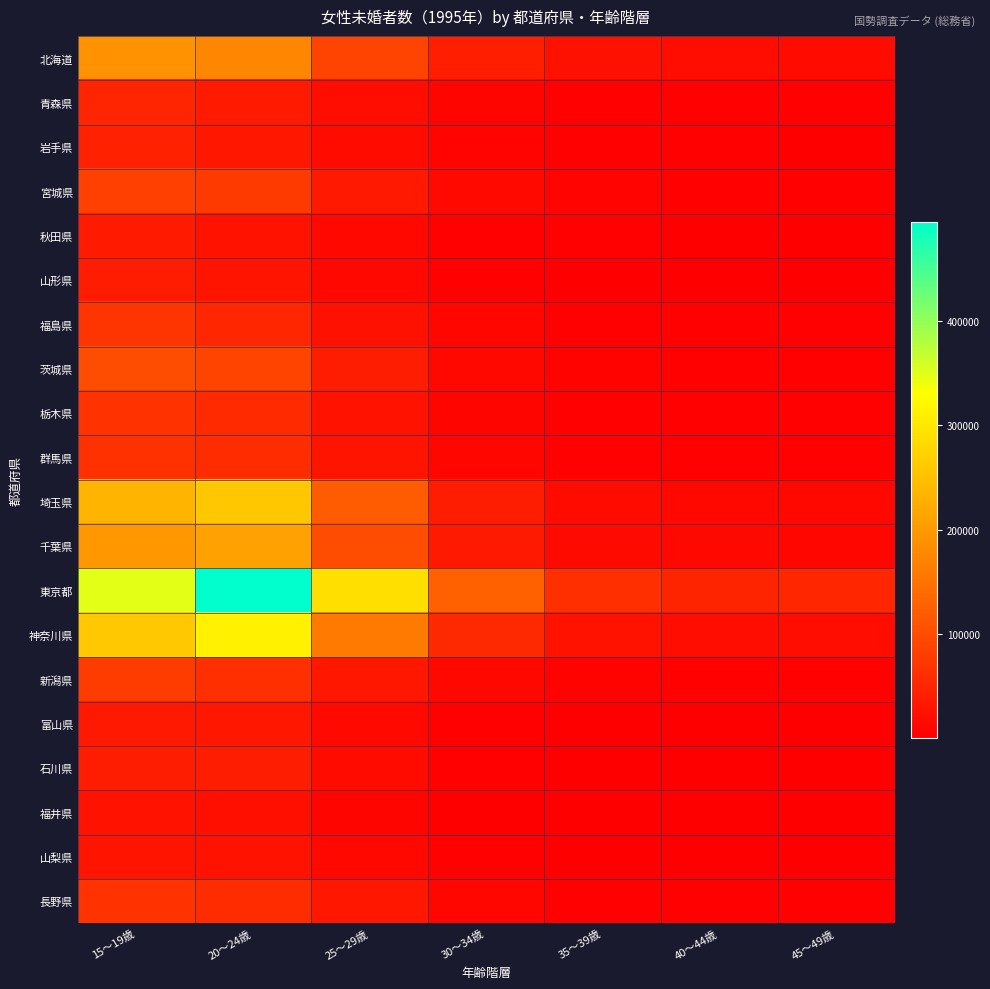

Reading left to right, list all the values displayed in this chart.

北海道: 15～19歳=190745	20～24歳=174643	25～29歳=88221	30～34歳=41830	35～39歳=23349	40～44歳=18732	45～49歳=16140
青森県: 15～19歳=49268	20～24歳=36558	25～29歳=18500	30～34歳=8094	35～39歳=4625	40～44歳=3319	45～49歳=3102
岩手県: 15～19歳=44922	20～24歳=31815	25～29歳=16952	30～34歳=7433	35～39歳=3930	40～44歳=3166	45～49歳=2704
宮城県: 15～19歳=83920	20～24歳=76900	25～29歳=34489	30～34歳=13522	35～39歳=6955	40～44歳=5065	45～49歳=4379
秋田県: 15～19歳=36306	20～24歳=25208	25～29歳=13100	30～34歳=5513	35～39歳=2904	40～44歳=2279	45～49歳=2079
山形県: 15～19歳=38469	20～24歳=27882	25～29歳=13339	30～34歳=5005	35～39歳=2547	40～44歳=1974	45～49歳=1662
福島県: 15～19歳=69603	20～24歳=50697	25～29歳=24746	30～34歳=9775	35～39歳=5364	40～44歳=4241	45～49歳=3539
茨城県: 15～19歳=101277	20～24歳=90153	25～29歳=40049	30～34歳=12699	35～39歳=5933	40～44歳=4641	45～49歳=4028
栃木県: 15～19歳=65867	20～24歳=56668	25～29歳=25940	30～34歳=8825	35～39歳=4511	40～44歳=3458	45～49歳=3345
群馬県: 15～19歳=64856	20～24歳=58093	25～29歳=27779	30～34歳=10359	35～39歳=5045	40～44歳=4142	45～49歳=4155
埼玉県: 15～19歳=233503	20～24歳=257480	25～29歳=118639	30～34歳=38863	35～39歳=16792	40～44歳=12590	45～49歳=12060
千葉県: 15～19歳=196061	20～24歳=209268	25～29歳=101816	30～34歳=34523	35～39歳=15322	40～44歳=11600	45～49歳=10944
東京都: 15～19歳=347336	20～24歳=494646	25～29歳=289423	30～34歳=126284	35～39歳=63367	40～44歳=48705	45～49歳=51208
神奈川県: 15～19歳=260172	20～24歳=311613	25～29歳=158870	30～34歳=55772	35～39歳=25366	40～44歳=18967	45～49歳=19274
新潟県: 15～19歳=79492	20～24歳=61958	25～29歳=31659	30～34歳=11868	35～39歳=5839	40～44歳=4654	45～49歳=4104
富山県: 15～19歳=34596	20～24歳=32546	25～29歳=14267	30～34歳=4398	35～39歳=1851	40～44歳=1354	45～49歳=1539
石川県: 15～19歳=39585	20～24歳=39158	25～29歳=16284	30～34歳=5051	35～39歳=2382	40～44歳=1707	45～49歳=1904
福井県: 15～19歳=25099	20～24歳=21780	25～29歳=9514	30～34歳=2818	35～39歳=1239	40～44歳=932	45～49歳=1030
山梨県: 15～19歳=27726	20～24歳=25586	25～29歳=13001	30～34歳=4554	35～39歳=2196	40～44歳=1713	45～49歳=1464
長野県: 15～19歳=66029	20～24歳=57942	25～29歳=31015	30～34歳=10871	35～39歳=5292	40～44歳=3804	45～49歳=3570